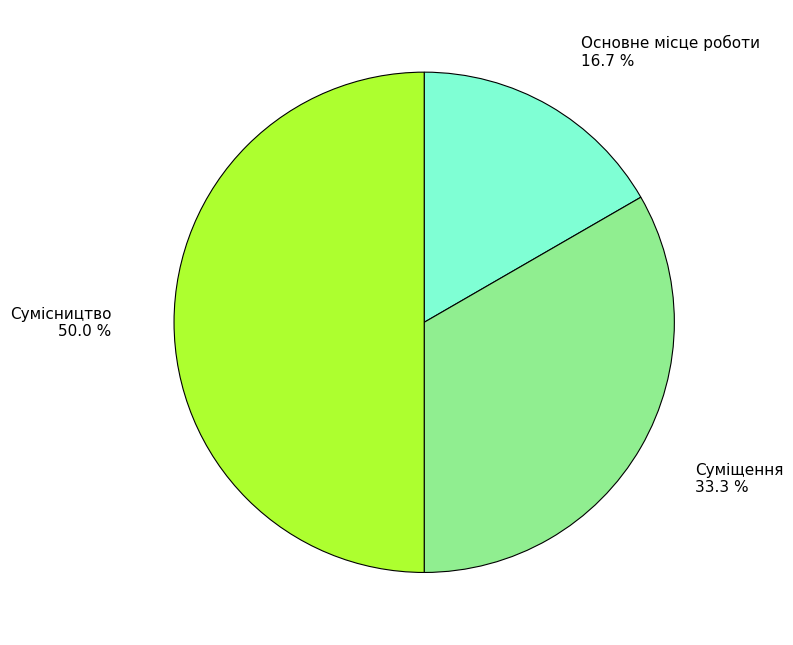

Is Суміщення the majority of the pie?

No